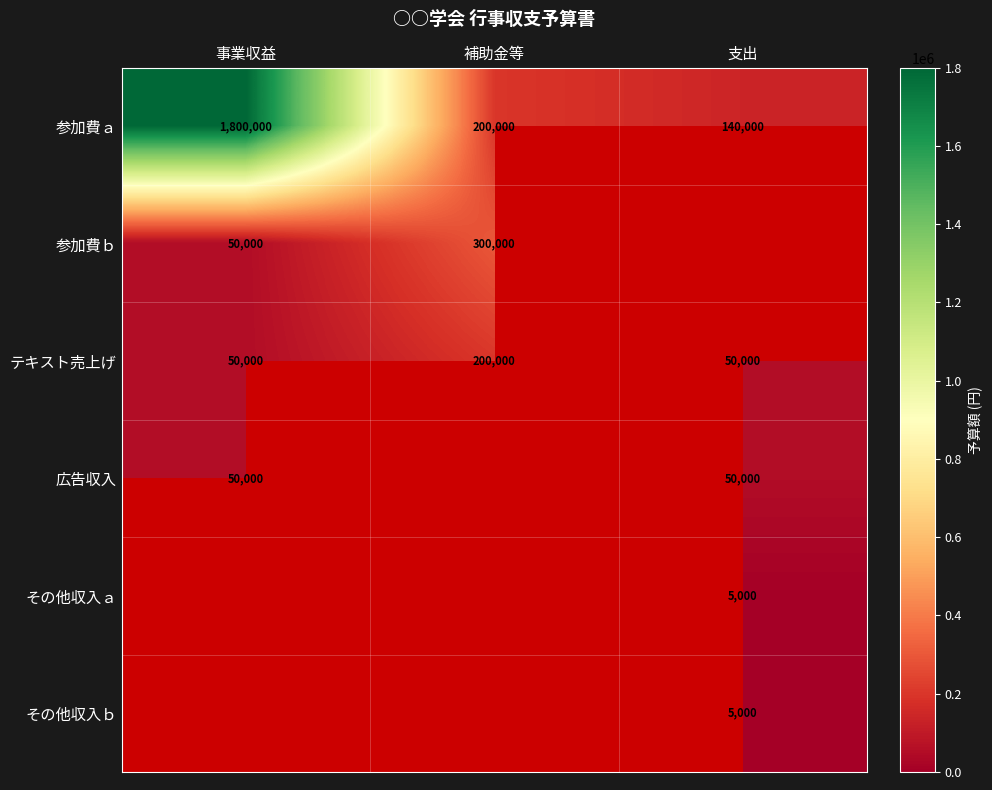

What is the minimum value for 参加費ａ?

140000